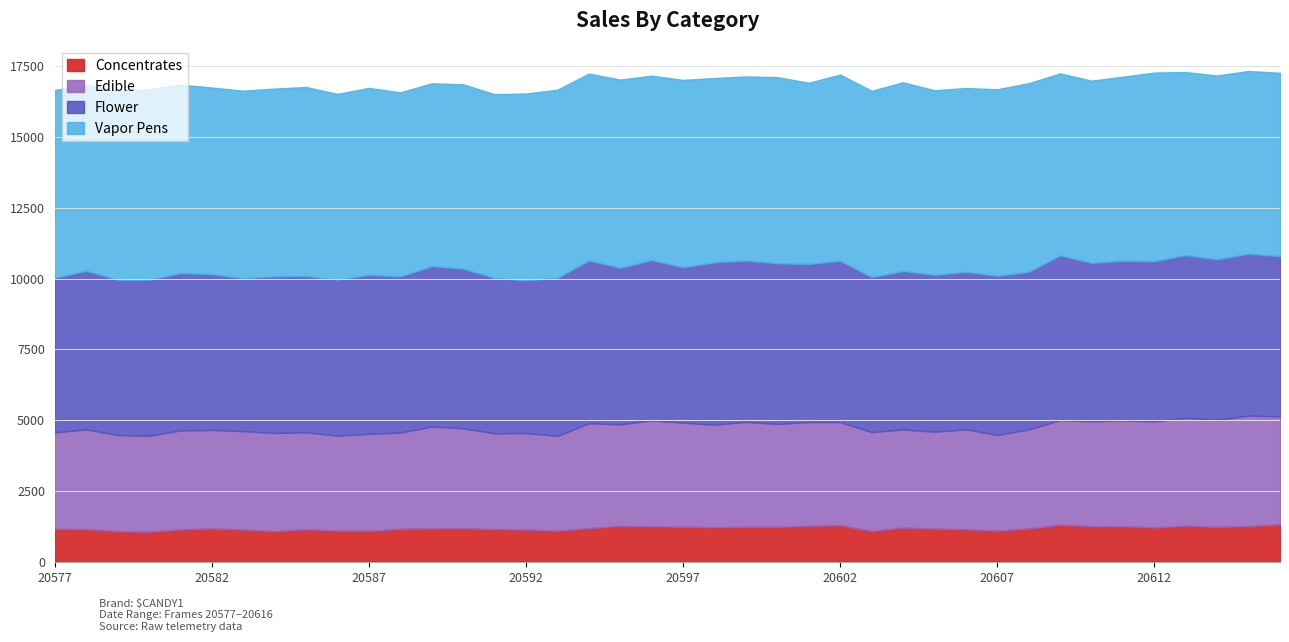

What is the total value across all series at 20597?

17020